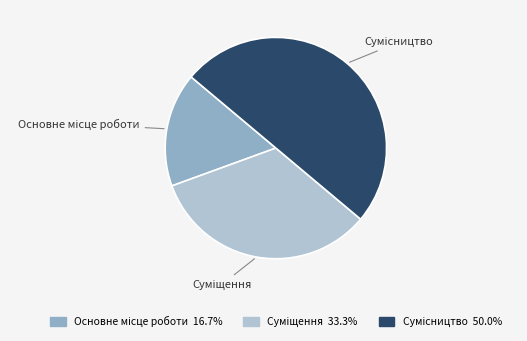

Which has a higher value, Суміщення or Сумісництво?

Сумісництво